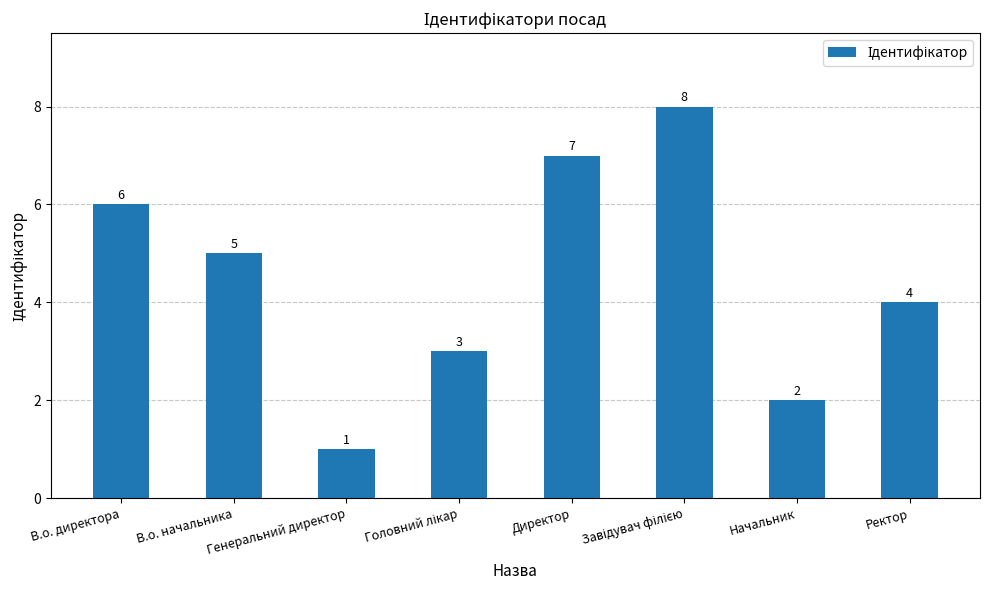

What is the maximum value shown in the chart?

8